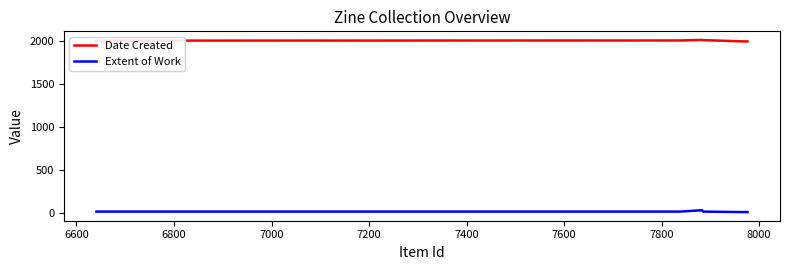

What is the sum of all Extent of Work values?

84